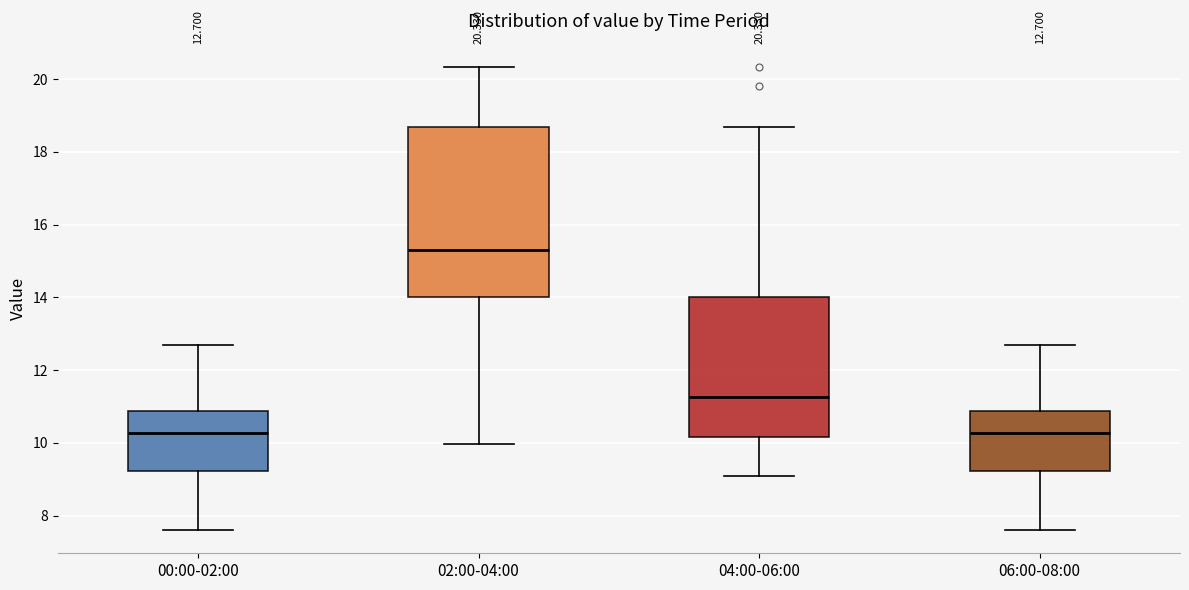

Which box has the highest median line?

02:00-04:00